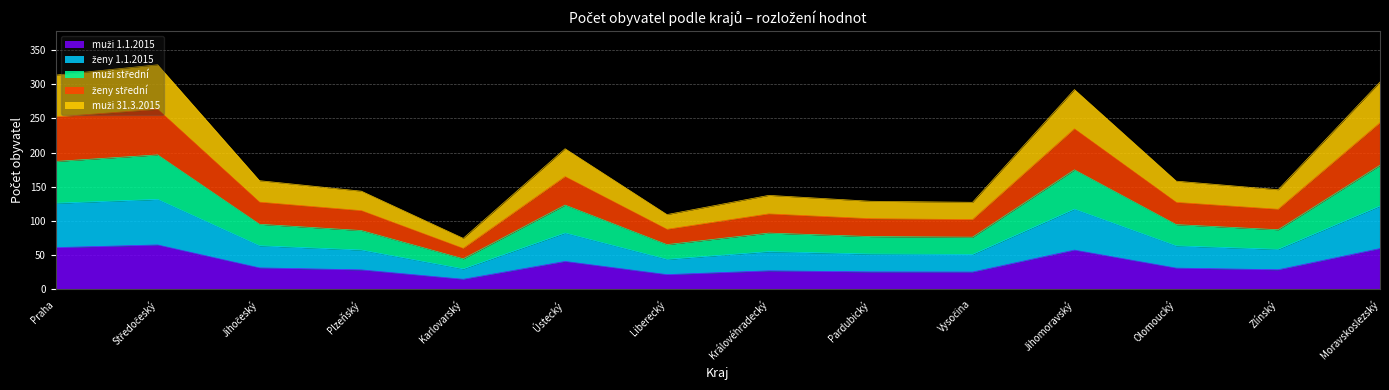

What is the value of the muži 31.3.2015 point at the 6th from the left?

205.5